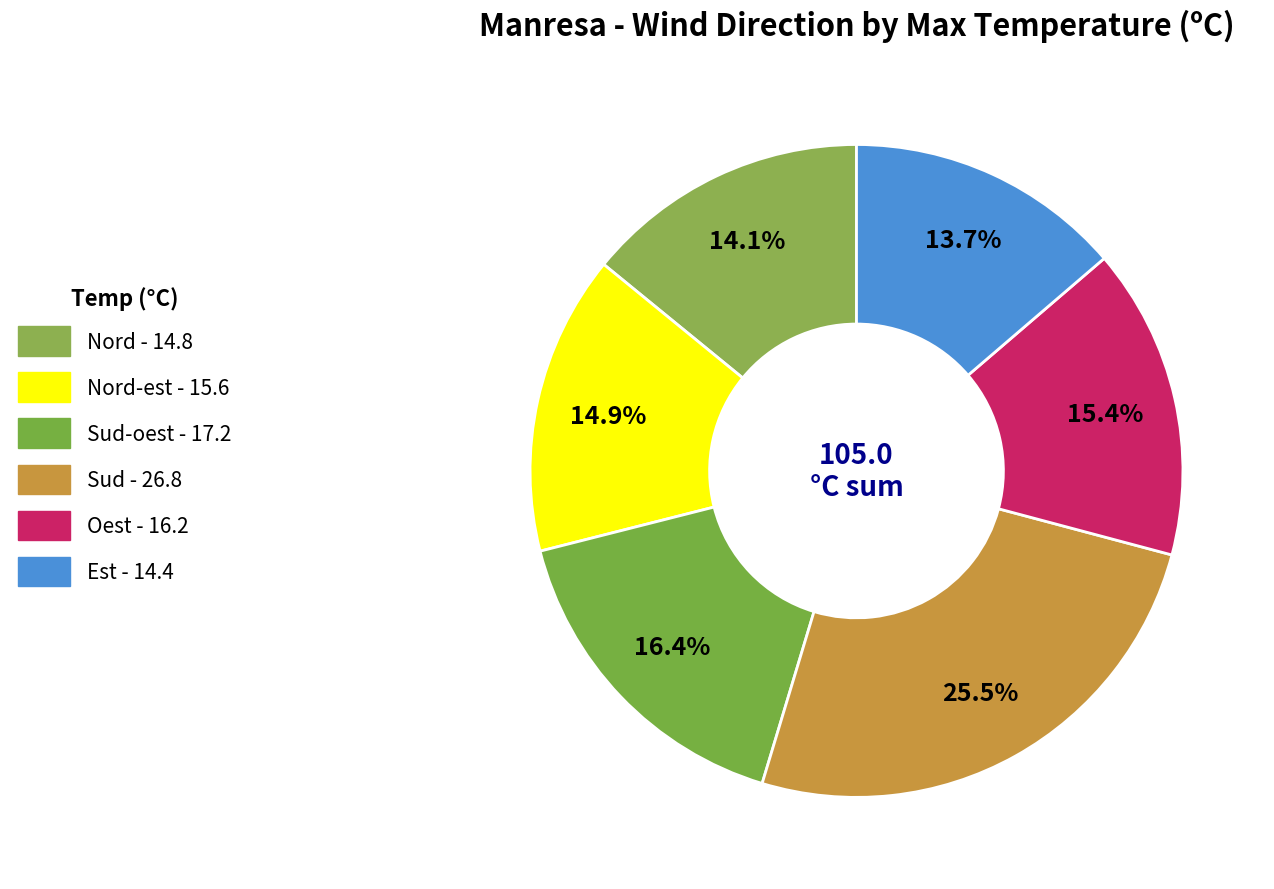

Which slice is the largest?

Sud